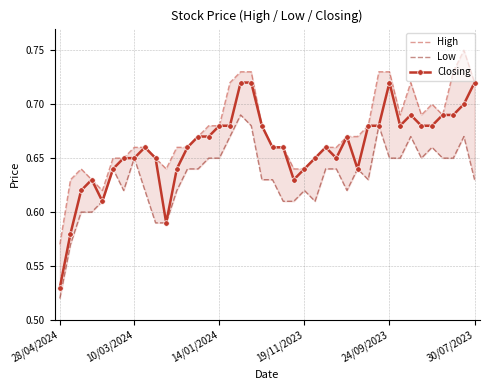

Reading left to right, transcribe all the data shown in this chart.

High: 0.6	0.6	0.6	0.6	0.6	0.7	0.7	0.7	0.7	0.7	0.6	0.7	0.7	0.7	0.7	0.7	0.7	0.7	0.7	0.7	0.7	0.7	0.6	0.6	0.7	0.7	0.7	0.7	0.7	0.7	0.7	0.7	0.7	0.7	0.7	0.7	0.7	0.7	0.8	0.7
Low: 0.5	0.6	0.6	0.6	0.6	0.6	0.6	0.7	0.6	0.6	0.6	0.6	0.6	0.6	0.7	0.7	0.7	0.7	0.7	0.6	0.6	0.6	0.6	0.6	0.6	0.6	0.6	0.6	0.6	0.6	0.7	0.7	0.7	0.7	0.7	0.7	0.7	0.7	0.7	0.6
Closing: 0.5	0.6	0.6	0.6	0.6	0.6	0.7	0.7	0.7	0.7	0.6	0.6	0.7	0.7	0.7	0.7	0.7	0.7	0.7	0.7	0.7	0.7	0.6	0.6	0.7	0.7	0.7	0.7	0.6	0.7	0.7	0.7	0.7	0.7	0.7	0.7	0.7	0.7	0.7	0.7